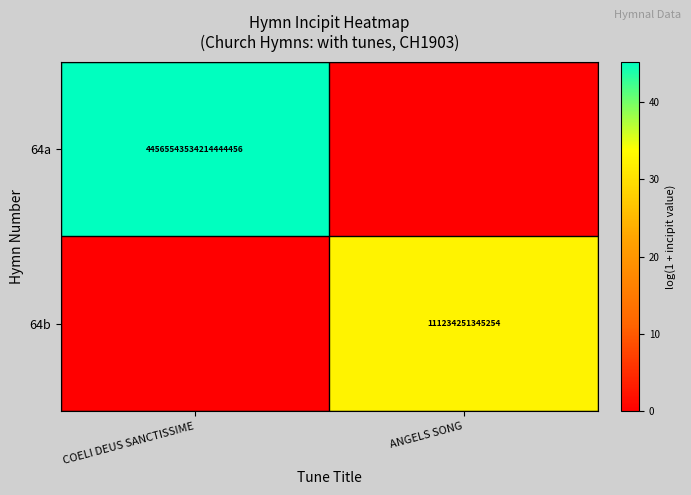

True or false: 64a has a value of 44565543534214447104 at COELI DEUS SANCTISSIME.

True